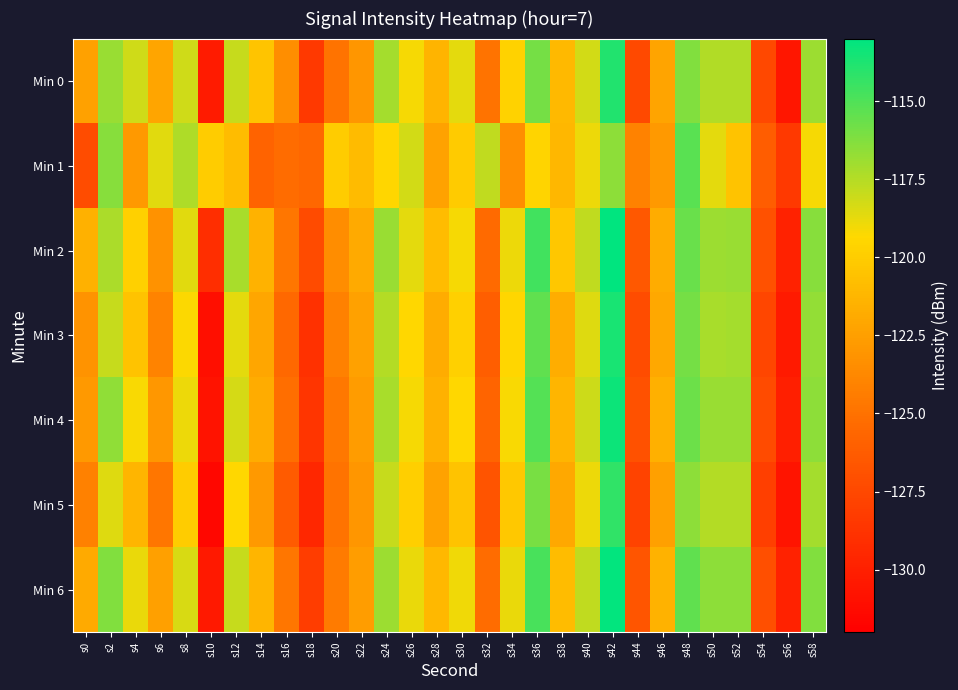

What is the difference between the highest and lowest values at s8?

2.6